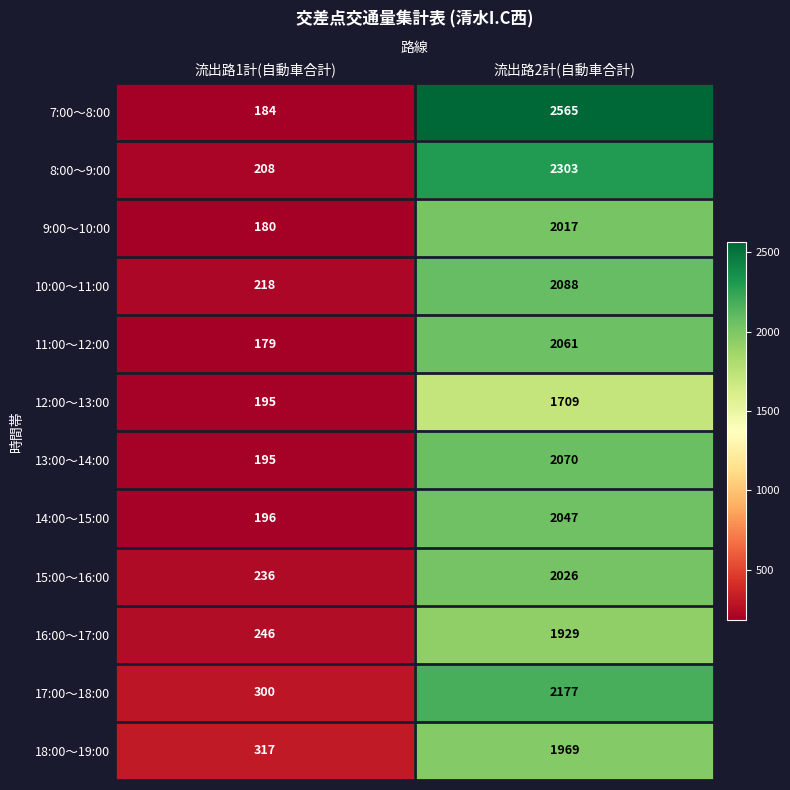

Reading left to right, extract all data points from this chart.

7:00～8:00: 流出路1計(自動車合計)=184	流出路2計(自動車合計)=2565
8:00～9:00: 流出路1計(自動車合計)=208	流出路2計(自動車合計)=2303
9:00～10:00: 流出路1計(自動車合計)=180	流出路2計(自動車合計)=2017
10:00～11:00: 流出路1計(自動車合計)=218	流出路2計(自動車合計)=2088
11:00～12:00: 流出路1計(自動車合計)=179	流出路2計(自動車合計)=2061
12:00～13:00: 流出路1計(自動車合計)=195	流出路2計(自動車合計)=1709
13:00～14:00: 流出路1計(自動車合計)=195	流出路2計(自動車合計)=2070
14:00～15:00: 流出路1計(自動車合計)=196	流出路2計(自動車合計)=2047
15:00～16:00: 流出路1計(自動車合計)=236	流出路2計(自動車合計)=2026
16:00～17:00: 流出路1計(自動車合計)=246	流出路2計(自動車合計)=1929
17:00～18:00: 流出路1計(自動車合計)=300	流出路2計(自動車合計)=2177
18:00～19:00: 流出路1計(自動車合計)=317	流出路2計(自動車合計)=1969